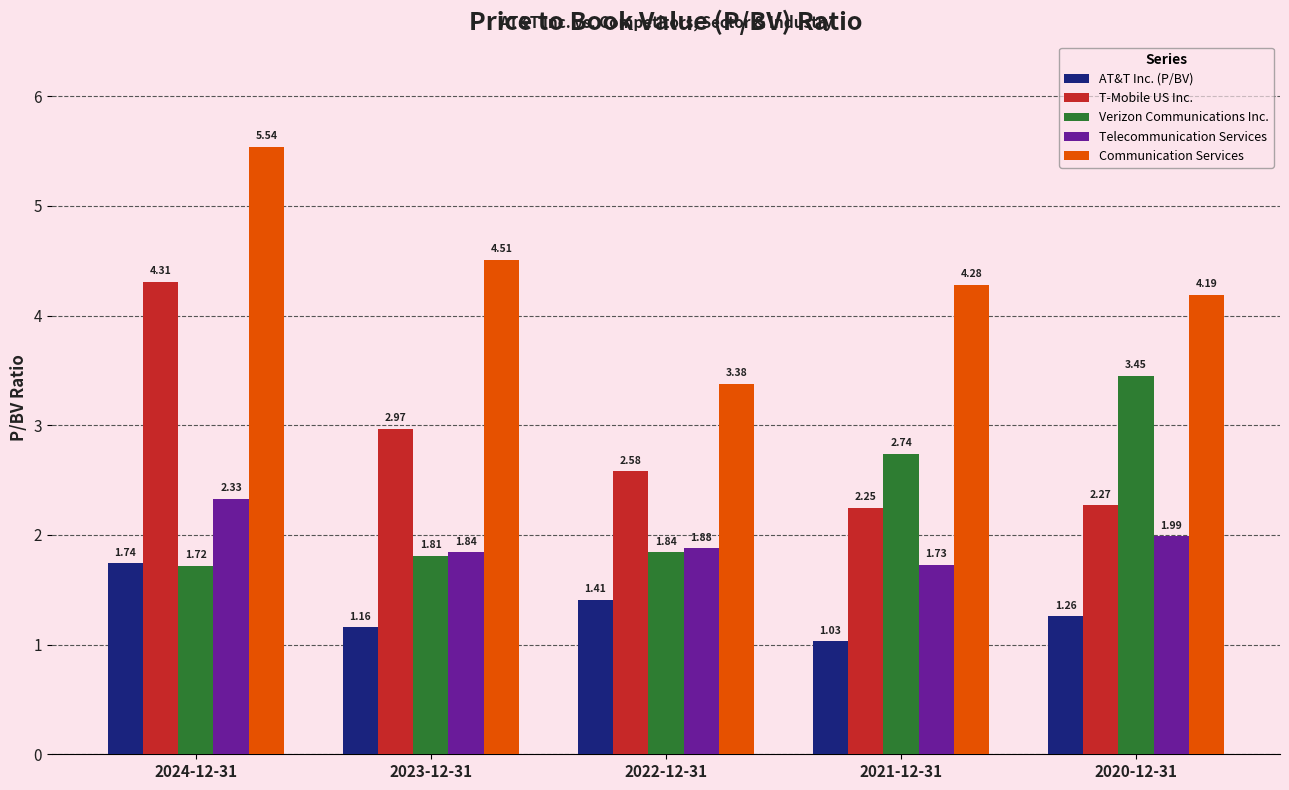

Between 2023-12-31 and 2021-12-31, which series saw the biggest shift?

Verizon Communications Inc.